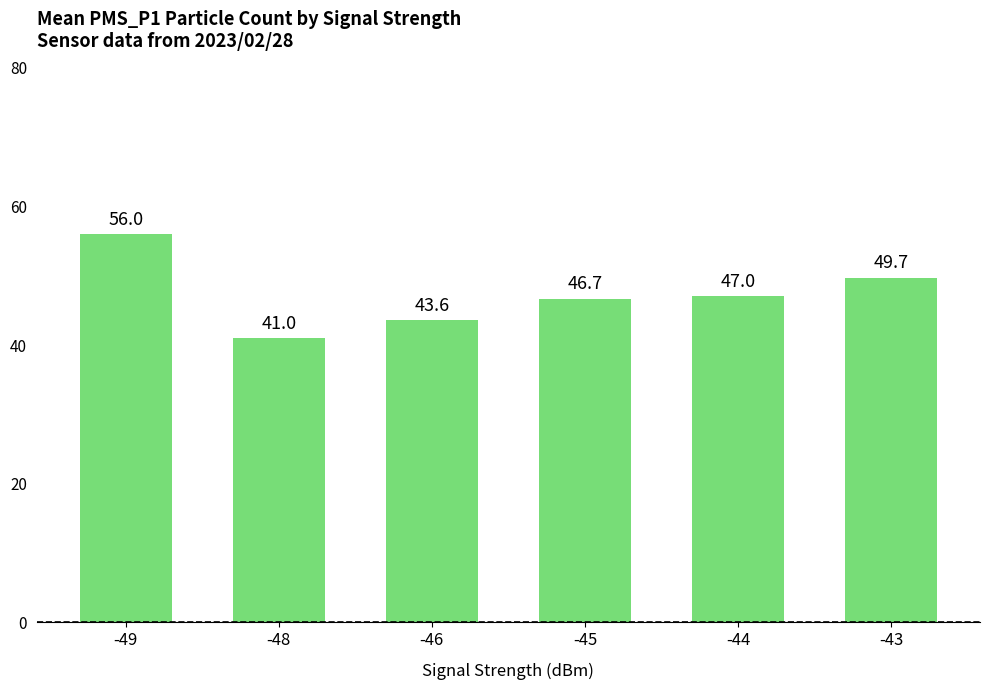

What is the sum of the values at -46 and -44?

90.6